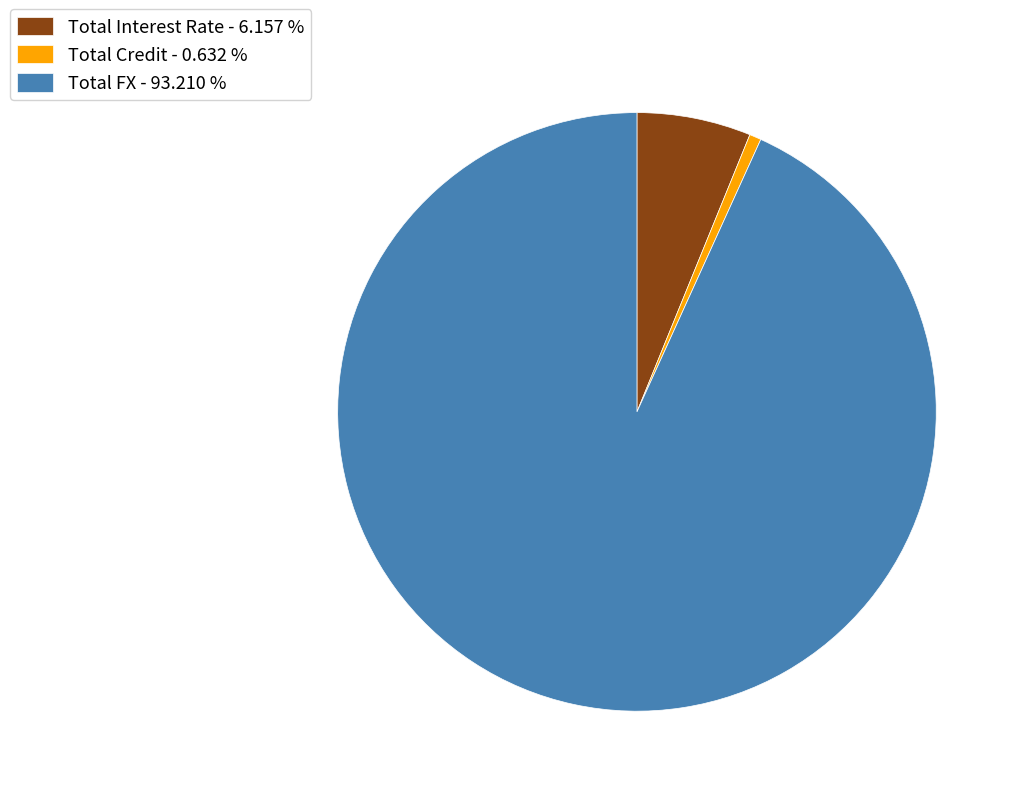

Which has a higher value, Total Credit or Total Interest Rate?

Total Interest Rate